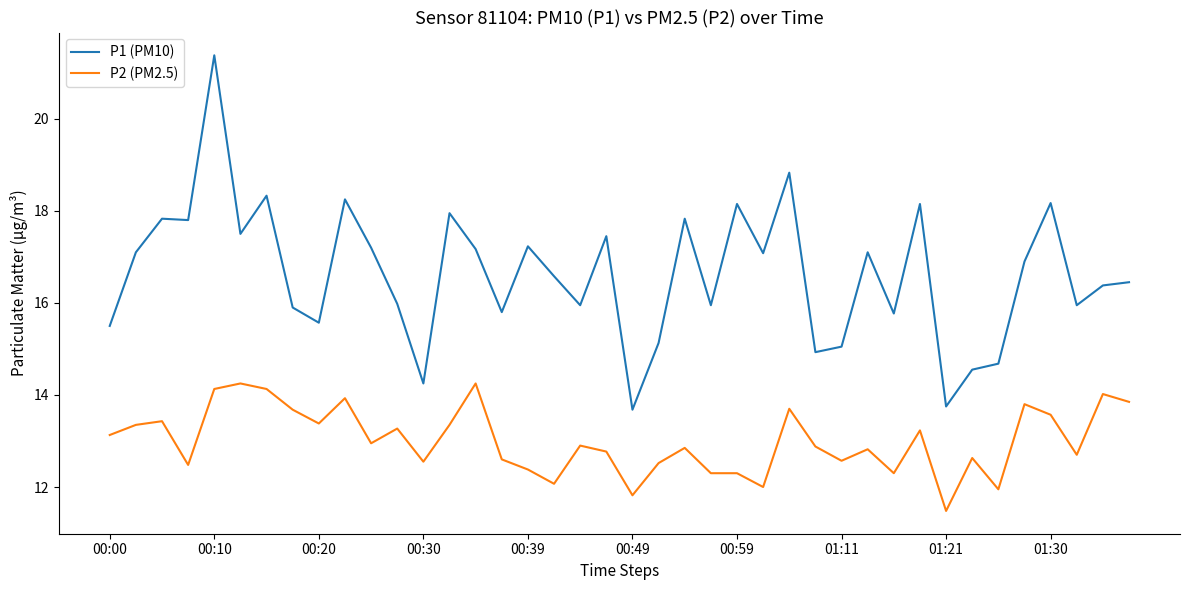

What is the difference between the maximum and minimum values in the P2 (PM2.5) series?

2.8